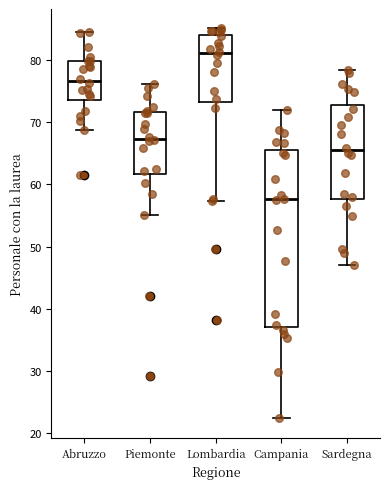

Reading left to right, read every box against the y-axis: the position of its median line, the range the box covers, and the ends of its whiskers. The values are not printed on the chart, so give them approximately, as read against the axis.

Abruzzo: median 77, box 74 to 80, whiskers 69 to 84
Piemonte: median 67, box 62 to 72, whiskers 55 to 76
Lombardia: median 81, box 73 to 84, whiskers 57 to 85
Campania: median 58, box 37 to 65, whiskers 22 to 72
Sardegna: median 65, box 58 to 73, whiskers 47 to 78